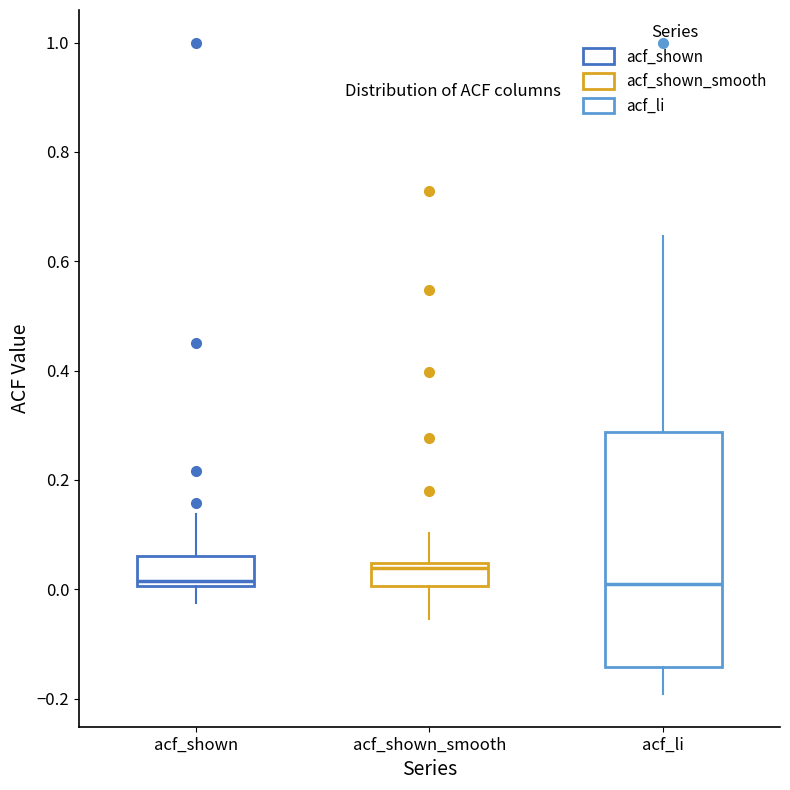

Reading left to right, read every box against the y-axis: the position of its median line, the range the box covers, and the ends of its whiskers. The values are not printed on the chart, so give them approximately, as read against the axis.

acf_shown: median 0.02, box 0.00 to 0.06, whiskers -0.02 to 0.14
acf_shown_smooth: median 0.04 (just below the box's upper edge), box 0.00 to 0.04, whiskers -0.06 to 0.10
acf_li: median 0.00, box -0.14 to 0.28, whiskers -0.20 to 0.64